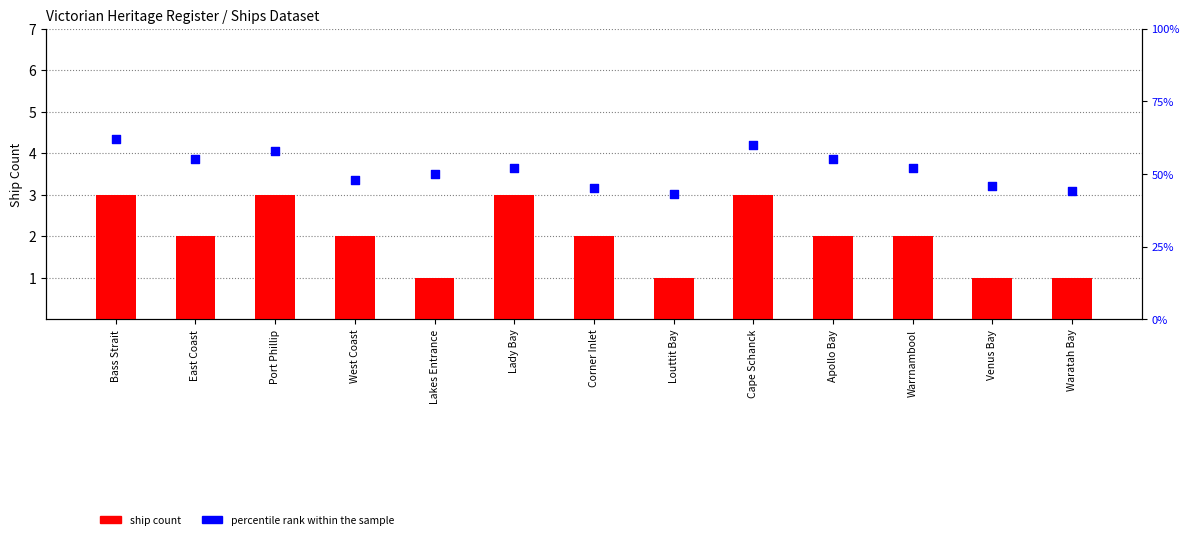

Which series has the largest Y range (max minus min)?

percentile rank within the sample